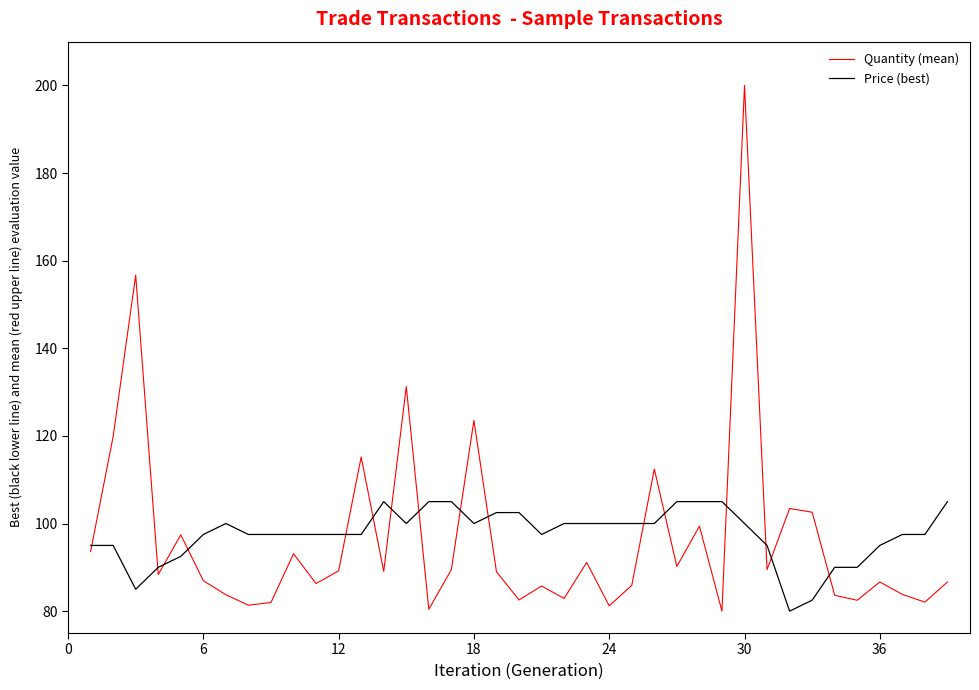

Which series ends up on top after the final intersection of Price (best) and Quantity (mean)?

Price (best)